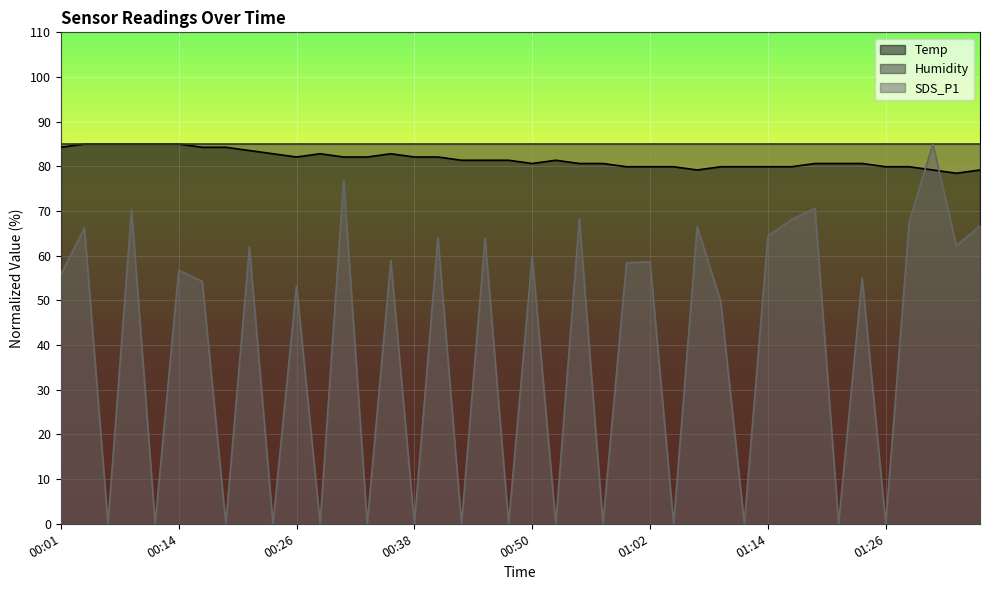

Where does the Temp series first go above 81?

00:01